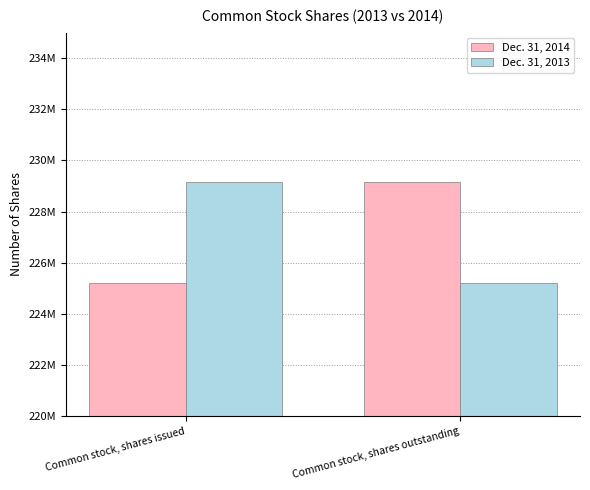

Which series has the largest range (max minus min)?

Dec. 31, 2014